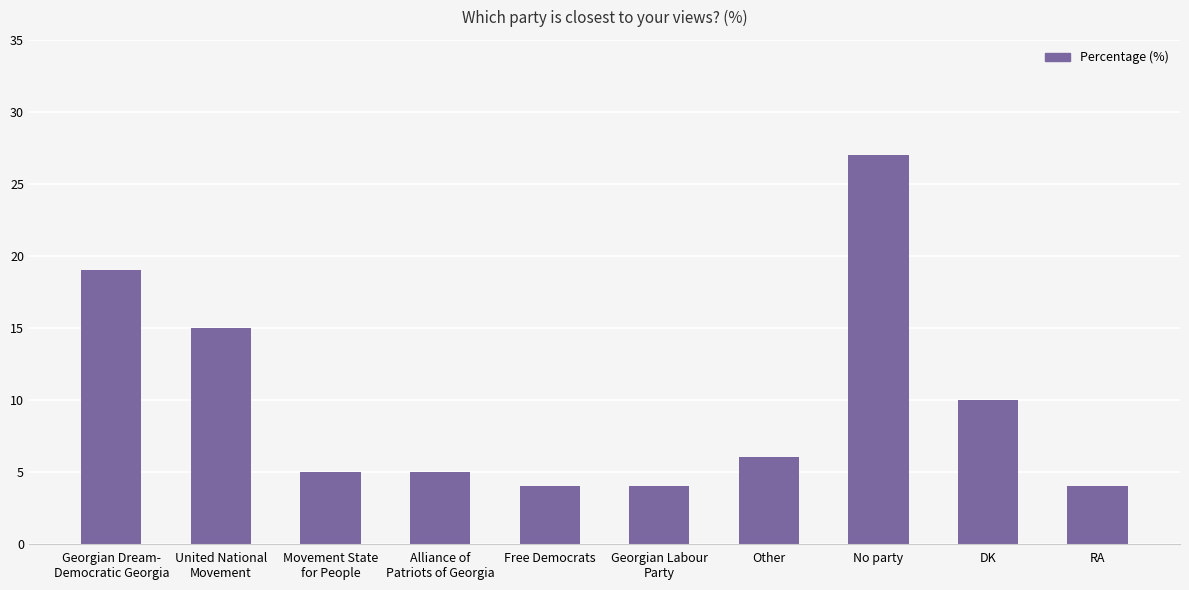

Reading left to right, extract all data points from this chart.

19	15	5	5	4	4	6	27	10	4